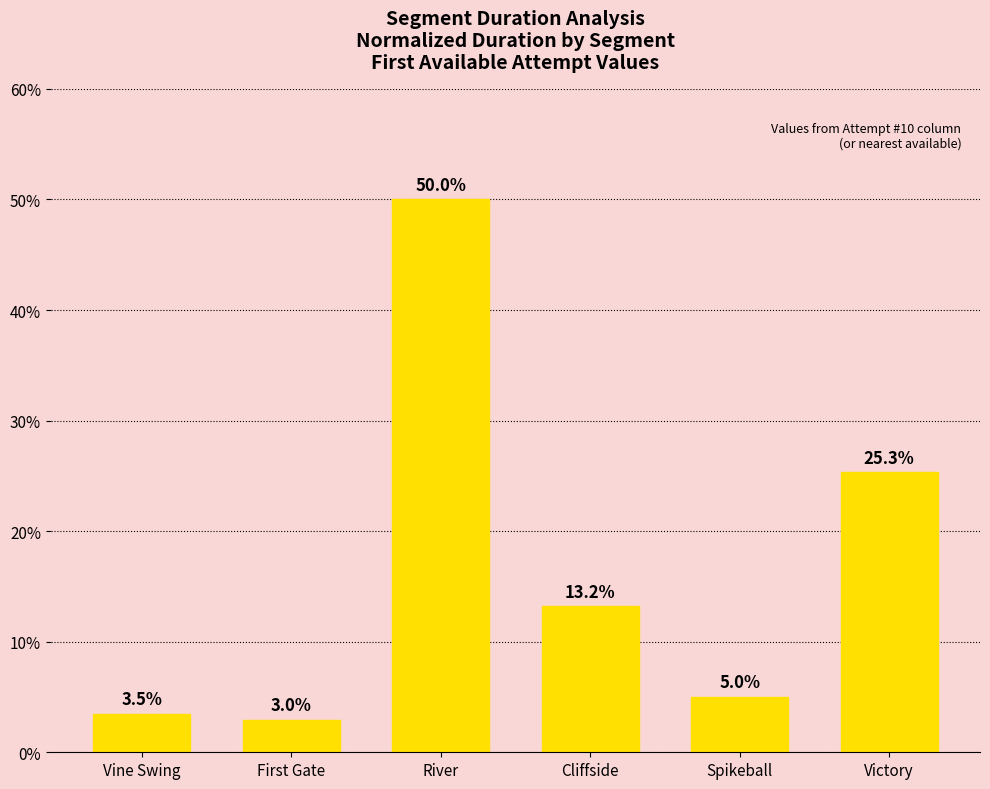

What is the change in value from First Gate to Spikeball?

+2.1